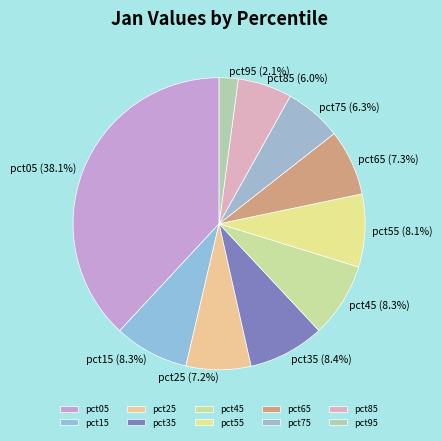

To the nearest percent, what is the difference between the pct35 and pct65 slice percentages?

1%